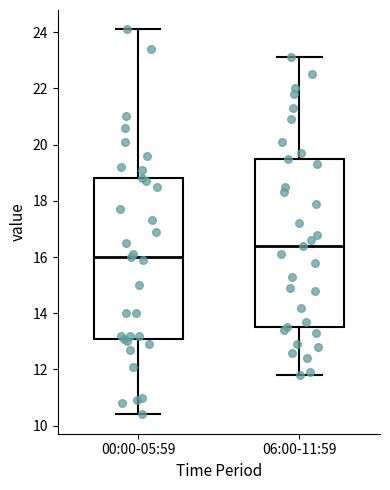

Which box's median line is the highest?

06:00-11:59